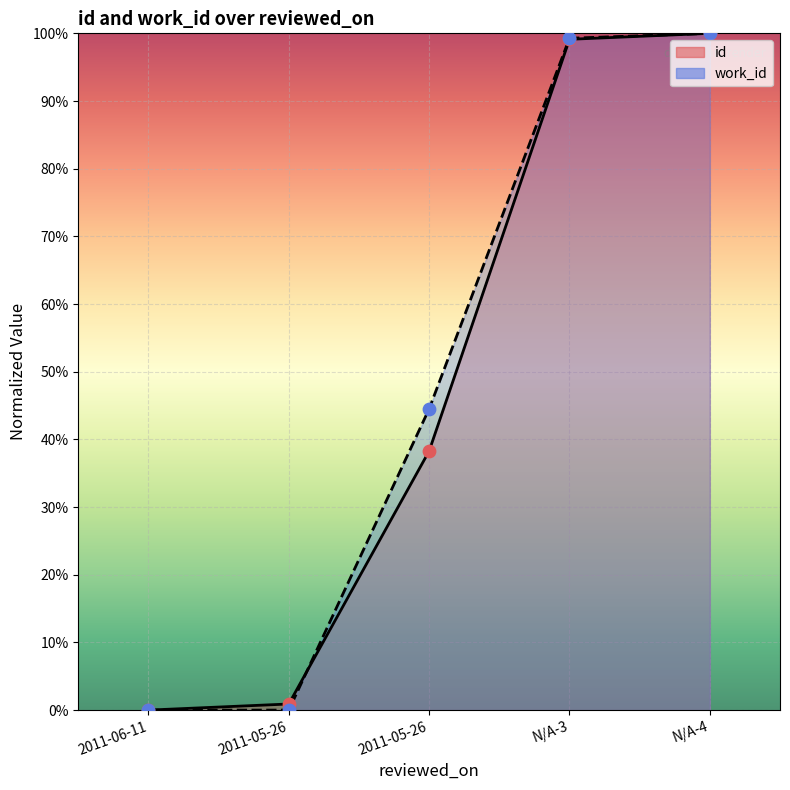

What are all the series names shown in the legend?

id, work_id